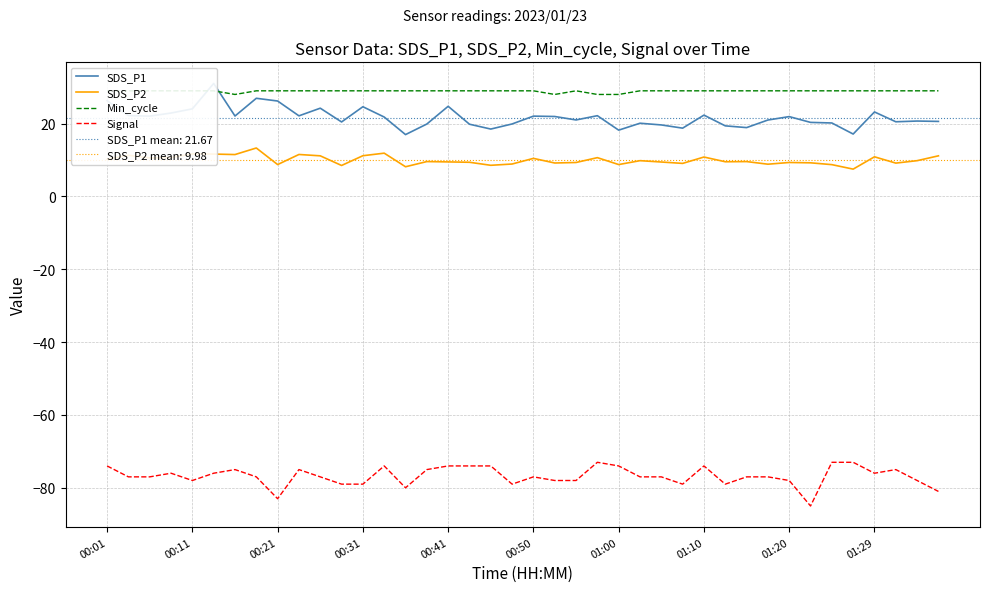

True or false: Signal and SDS_P2 cross at least once.

False